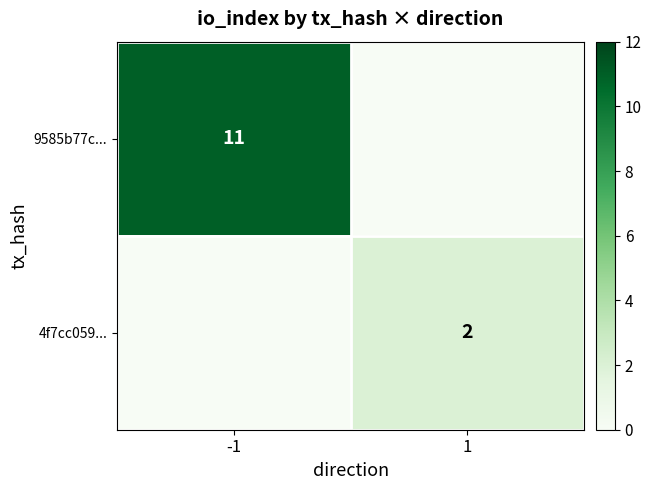

The value of 4f7cc059... at 1 is 3. True or false?

False